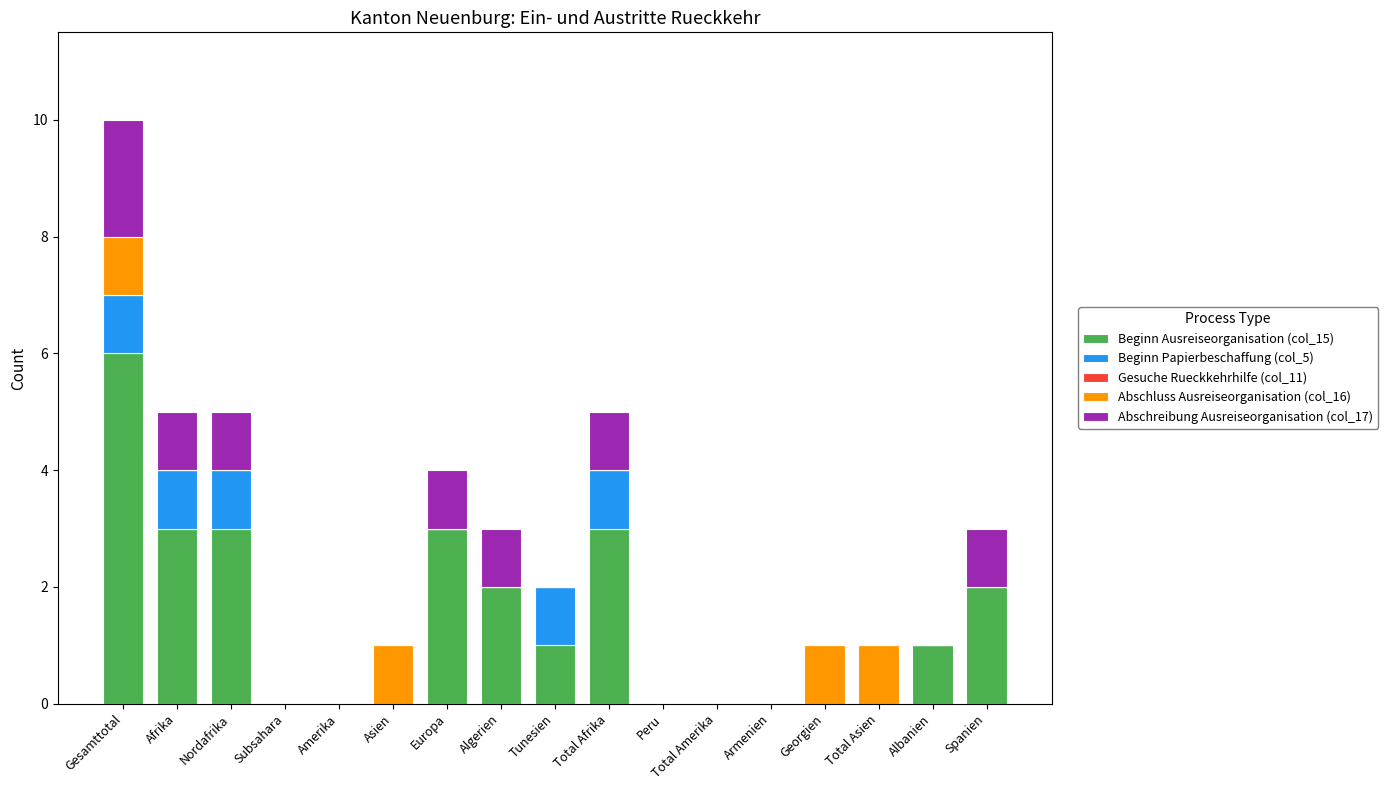

At which category is the sum across all series the highest?

Gesamttotal